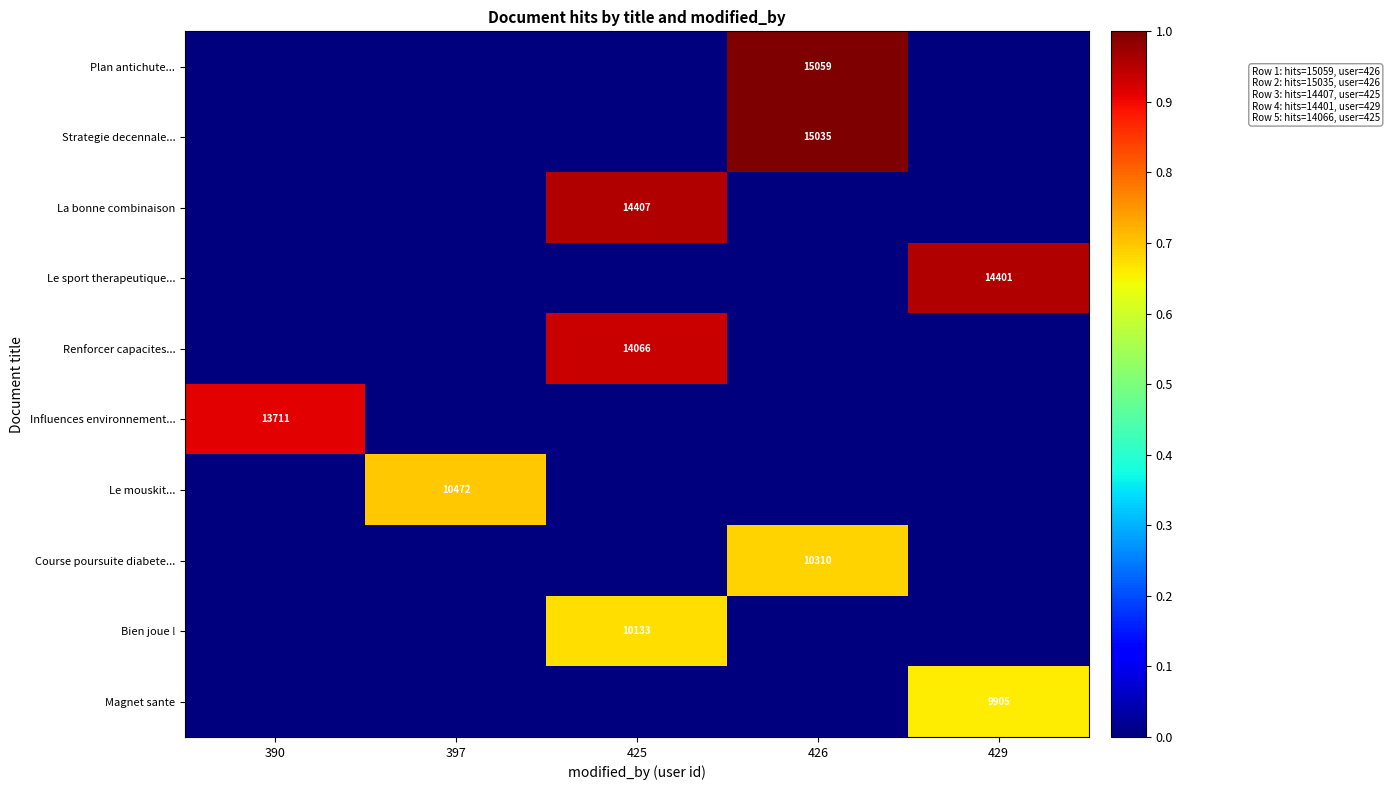

The Bien joue ! series shows 10133 at 425. True or false?

True